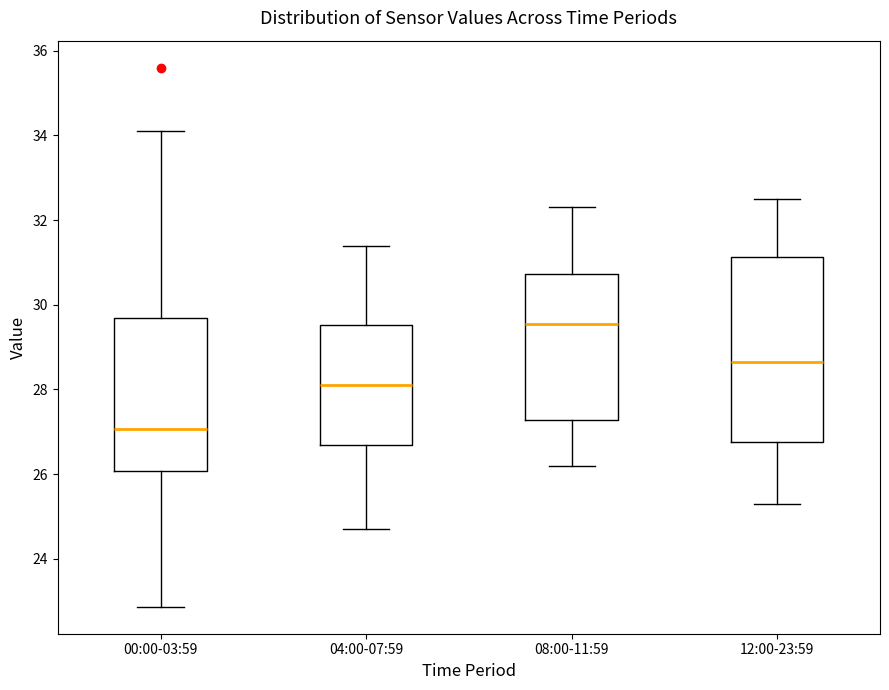

Which box's median line is the lowest?

00:00-03:59